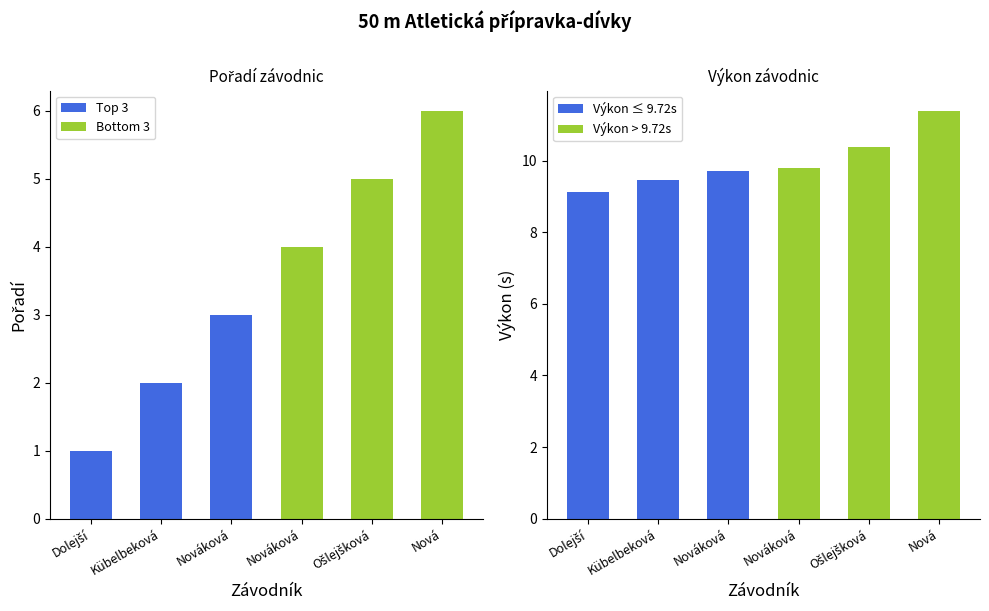

Between Dolejší Viktorie and Kübelbeková Nela, which series saw the biggest shift?

Pořadí